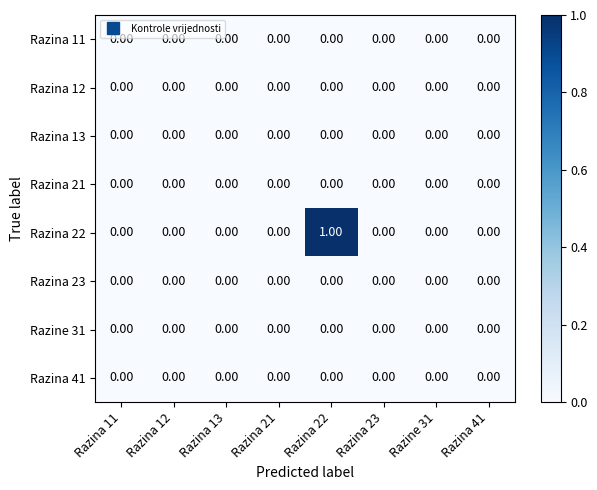

Which series has the largest total across all categories?

Razina 22